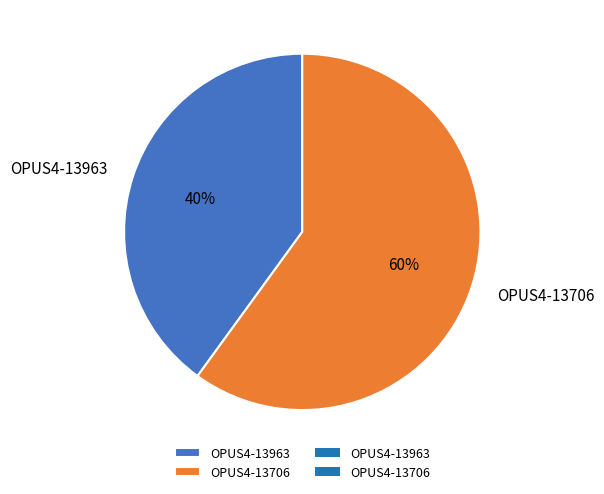

How many segments does this pie chart have?

2